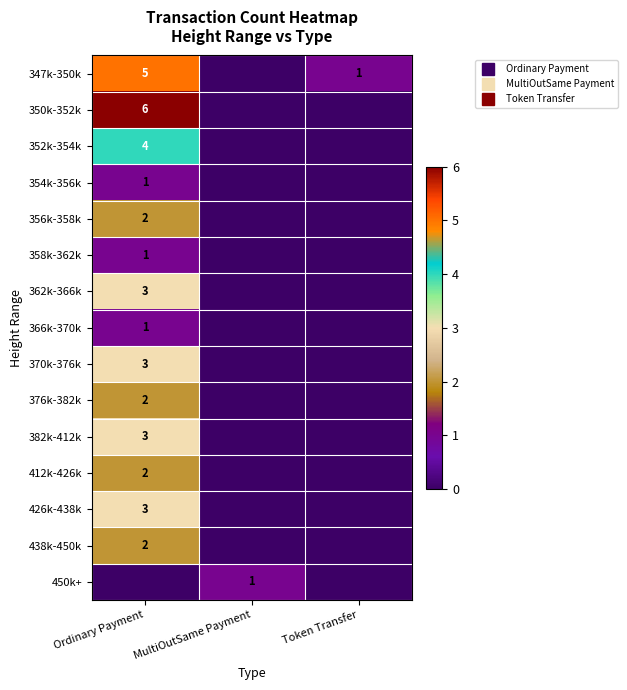

What is the difference between the maximum and second lowest values in the 354k-356k series?

1